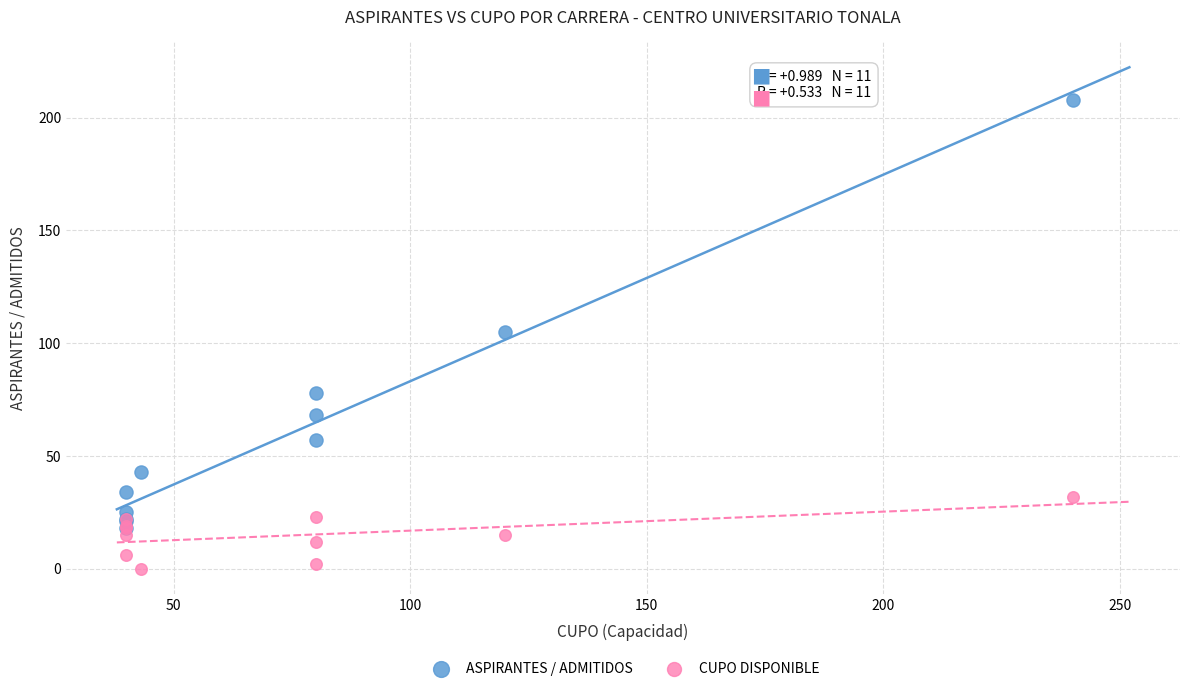

What are all the series names shown in the legend?

ASPIRANTES / ADMITIDOS, CUPO DISPONIBLE